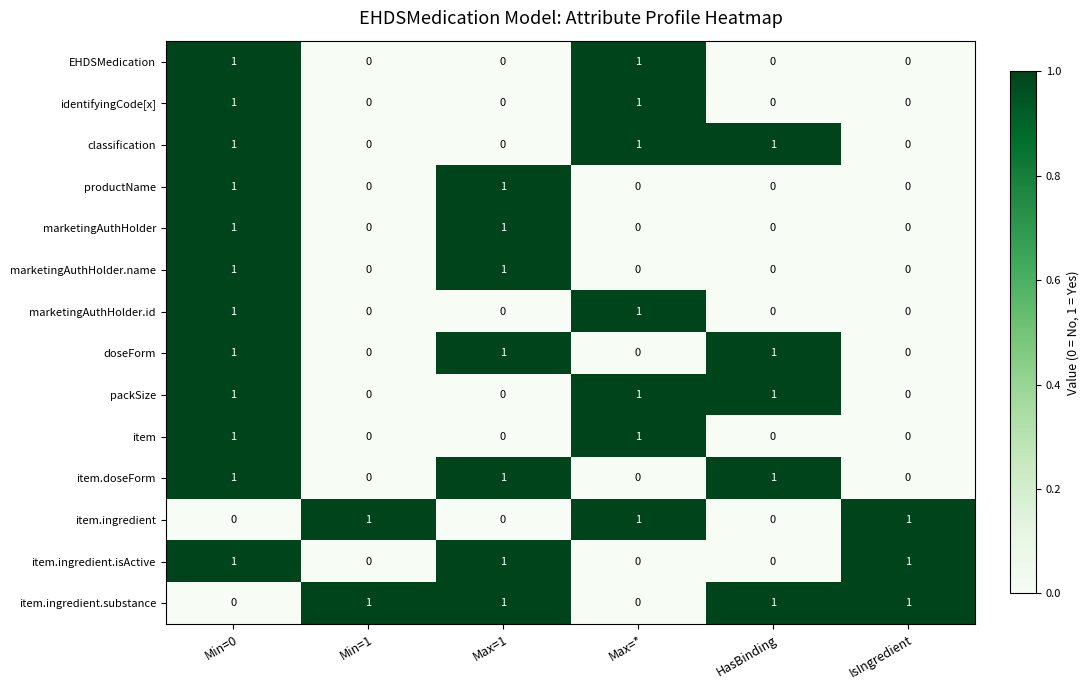

Count the item values in the range 0 to 1.

6